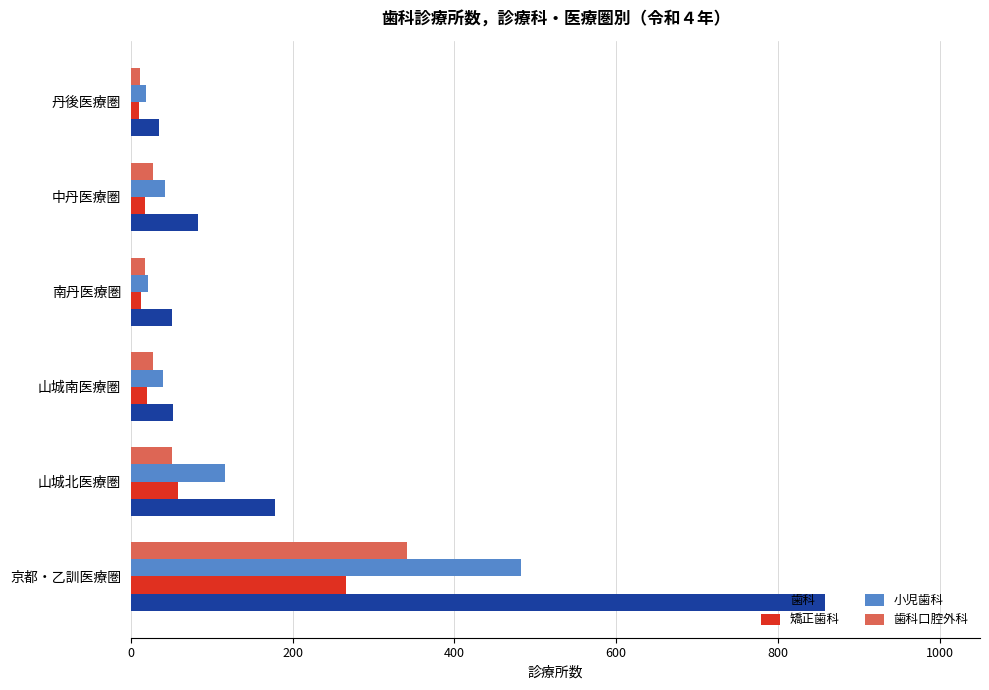

What is the maximum value for 歯科?

858